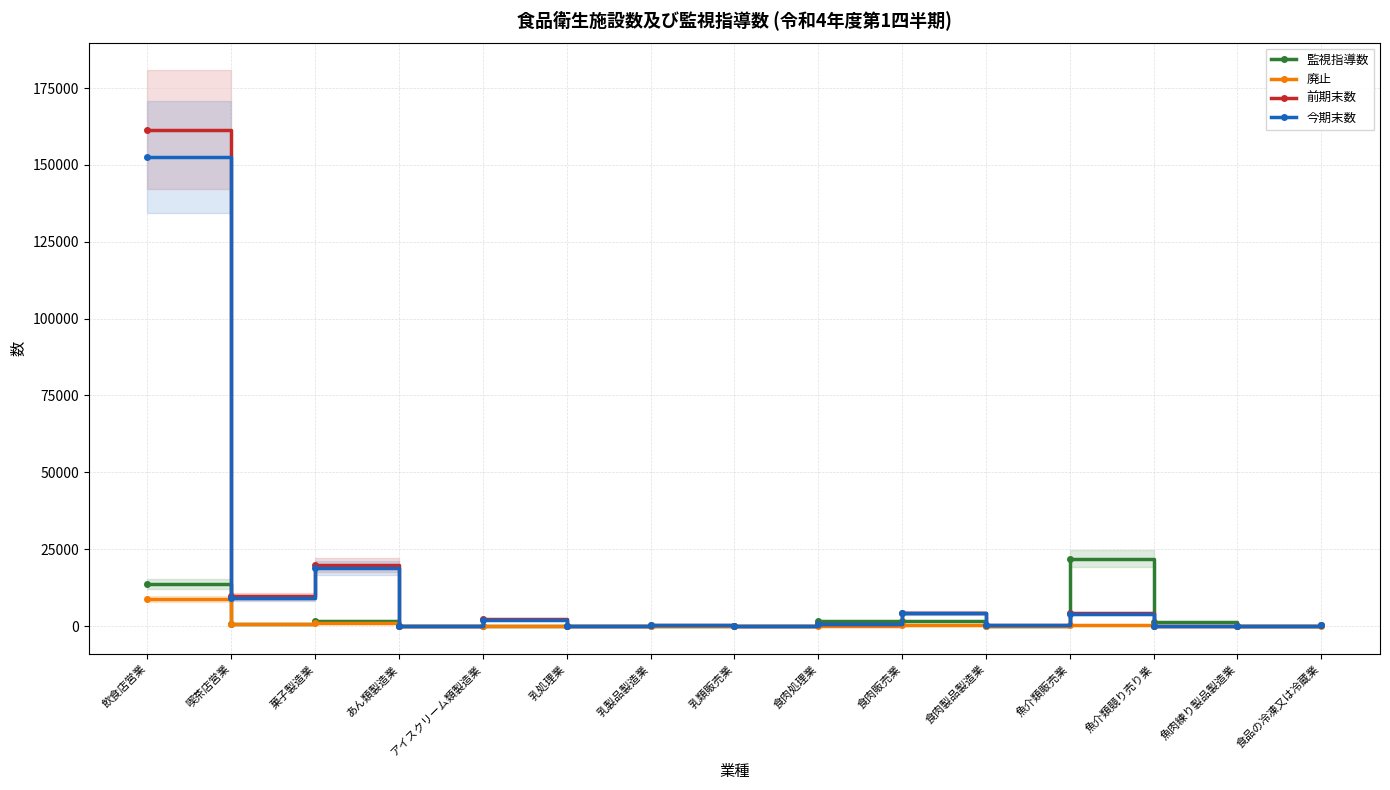

Reading left to right, extract all data points from this chart.

監視指導数: 飲食店営業=13591	喫茶店営業=657	菓子製造業=1646	あん類製造業=24	アイスクリーム類製造業=155	乳処理業=8	乳製品製造業=39	乳類販売業=0	食肉処理業=1549	食肉販売業=1579	食肉製品製造業=32	魚介類販売業=21953	魚介類競り売り業=1169	魚肉練り製品製造業=16	食品の冷凍又は冷蔵業=201
廃止: 飲食店営業=8803	喫茶店営業=581	菓子製造業=898	あん類製造業=1	アイスクリーム類製造業=96	乳処理業=0	乳製品製造業=4	乳類販売業=0	食肉処理業=40	食肉販売業=171	食肉製品製造業=14	魚介類販売業=174	魚介類競り売り業=2	魚肉練り製品製造業=7	食品の冷凍又は冷蔵業=16
前期末数: 飲食店営業=161382	喫茶店営業=9716	菓子製造業=19859	あん類製造業=43	アイスクリーム類製造業=2131	乳処理業=7	乳製品製造業=170	乳類販売業=0	食肉処理業=701	食肉販売業=4354	食肉製品製造業=211	魚介類販売業=4138	魚介類競り売り業=31	魚肉練り製品製造業=96	食品の冷凍又は冷蔵業=474
今期末数: 飲食店営業=152579	喫茶店営業=9135	菓子製造業=18961	あん類製造業=42	アイスクリーム類製造業=2035	乳処理業=7	乳製品製造業=166	乳類販売業=0	食肉処理業=661	食肉販売業=4183	食肉製品製造業=197	魚介類販売業=3964	魚介類競り売り業=29	魚肉練り製品製造業=89	食品の冷凍又は冷蔵業=458